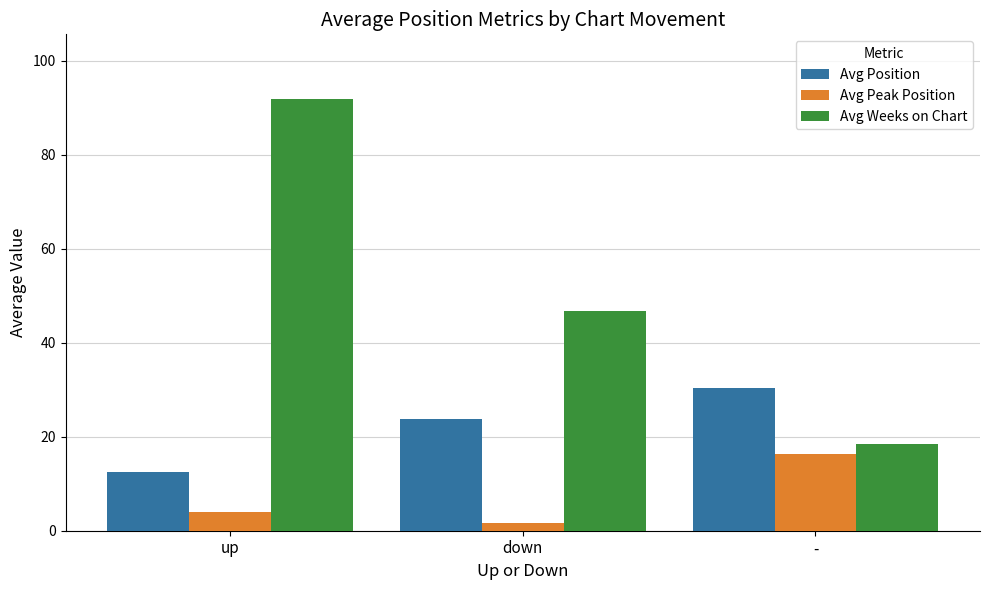

What is the total value across all series at down?

72.2